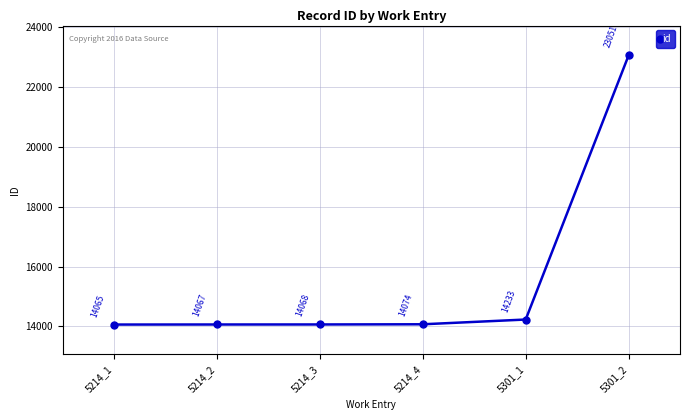

Which label corresponds to the smallest value in the chart?

5214_1